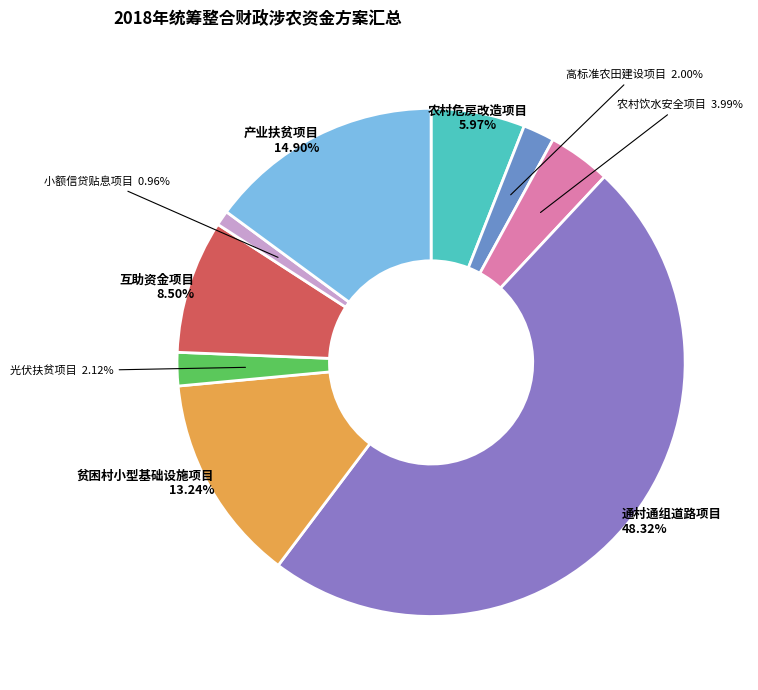

How many segments does this pie chart have?

9